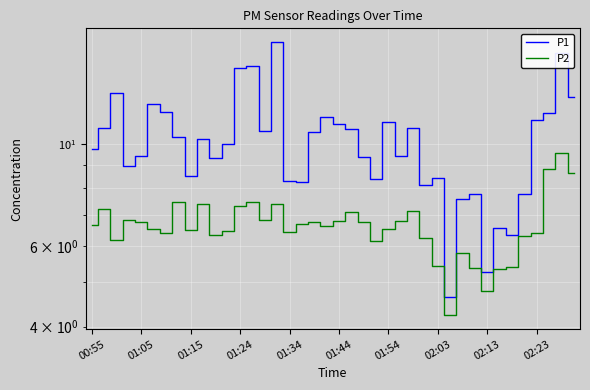

True or false: P1 and P2 cross at least once.

False